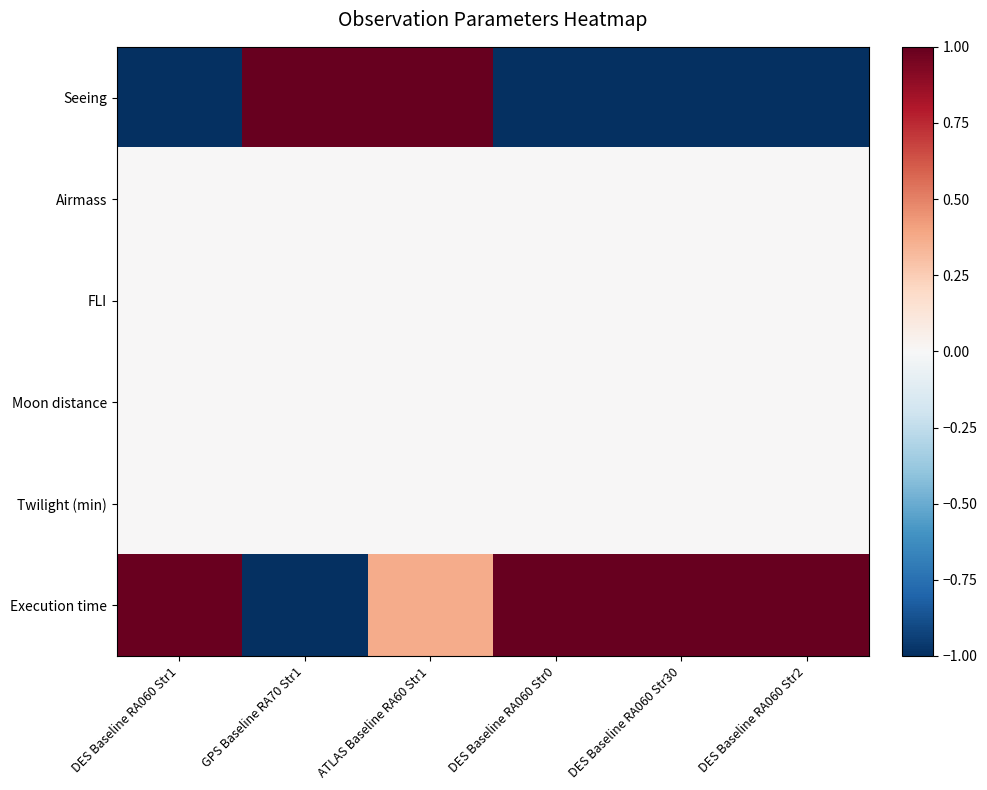

Reading right to left, what are all the values shown in this chart?

Seeing: DES Baseline RA060 Str2=-1.0	DES Baseline RA060 Str30=-1.0	DES Baseline RA060 Str0=-1.0	ATLAS Baseline RA60 Str1=1.0	GPS Baseline RA70 Str1=1.0	DES Baseline RA060 Str1=-1.0
Airmass: DES Baseline RA060 Str2=0.0	DES Baseline RA060 Str30=0.0	DES Baseline RA060 Str0=0.0	ATLAS Baseline RA60 Str1=0.0	GPS Baseline RA70 Str1=0.0	DES Baseline RA060 Str1=0.0
FLI: DES Baseline RA060 Str2=0.0	DES Baseline RA060 Str30=0.0	DES Baseline RA060 Str0=0.0	ATLAS Baseline RA60 Str1=0.0	GPS Baseline RA70 Str1=0.0	DES Baseline RA060 Str1=0.0
Moon distance: DES Baseline RA060 Str2=0.0	DES Baseline RA060 Str30=0.0	DES Baseline RA060 Str0=0.0	ATLAS Baseline RA60 Str1=0.0	GPS Baseline RA70 Str1=0.0	DES Baseline RA060 Str1=0.0
Twilight (min): DES Baseline RA060 Str2=0.0	DES Baseline RA060 Str30=0.0	DES Baseline RA060 Str0=0.0	ATLAS Baseline RA60 Str1=0.0	GPS Baseline RA70 Str1=0.0	DES Baseline RA060 Str1=0.0
Execution time: DES Baseline RA060 Str2=1.0	DES Baseline RA060 Str30=1.0	DES Baseline RA060 Str0=1.0	ATLAS Baseline RA60 Str1=0.4	GPS Baseline RA70 Str1=-1.0	DES Baseline RA060 Str1=1.0